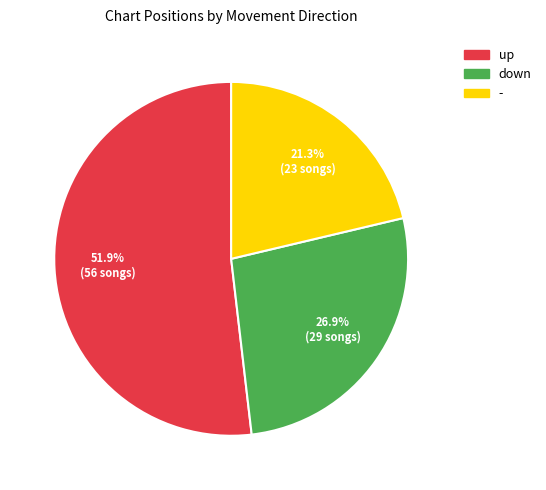

To the nearest percent, what is the difference between the largest and smallest slice percentages?

31%